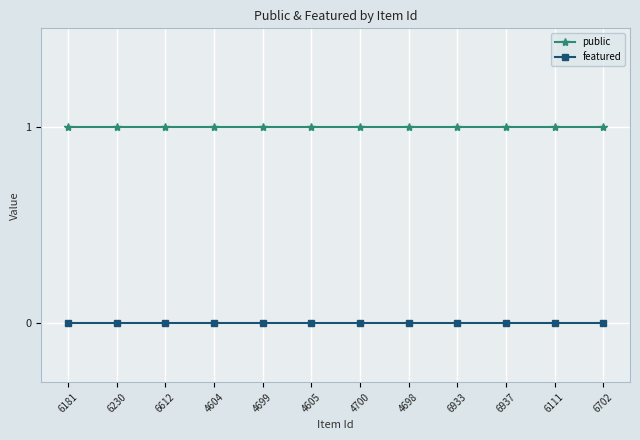

The public series shows 2 at 4698. True or false?

False